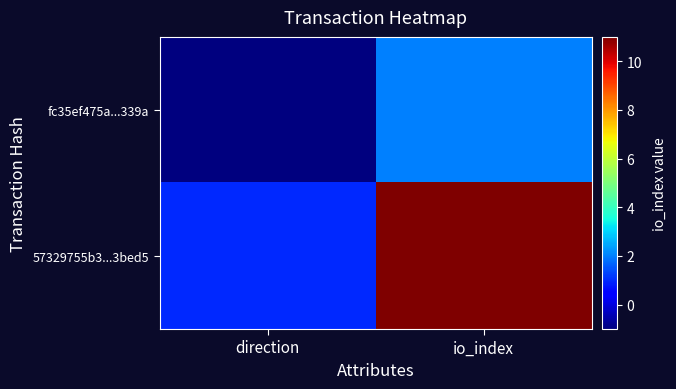

How many series are shown in this chart?

2